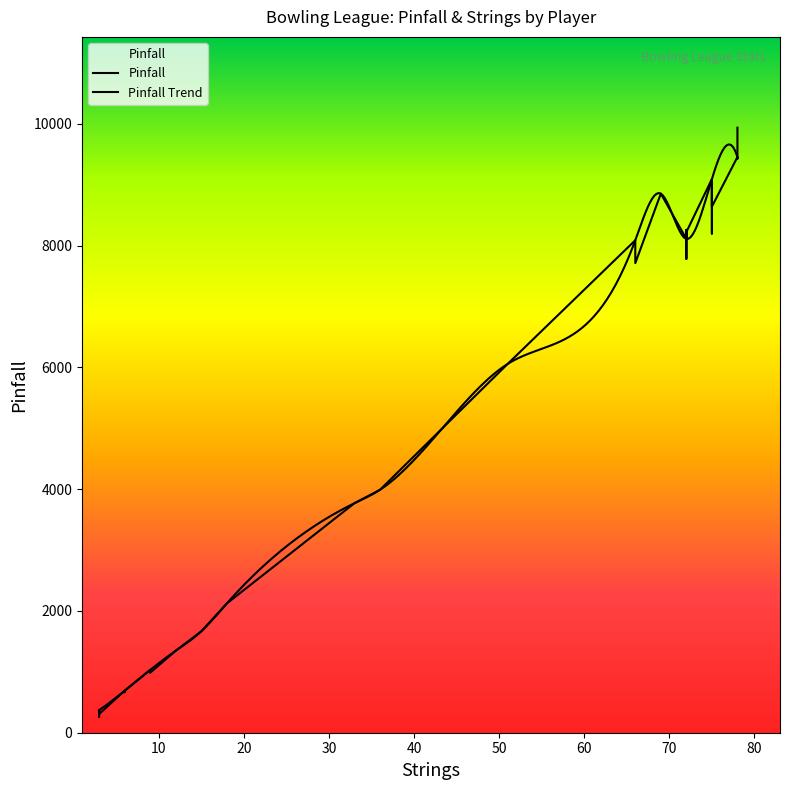

Is it true that Strings equals 69 at Chris Boisvert?

True